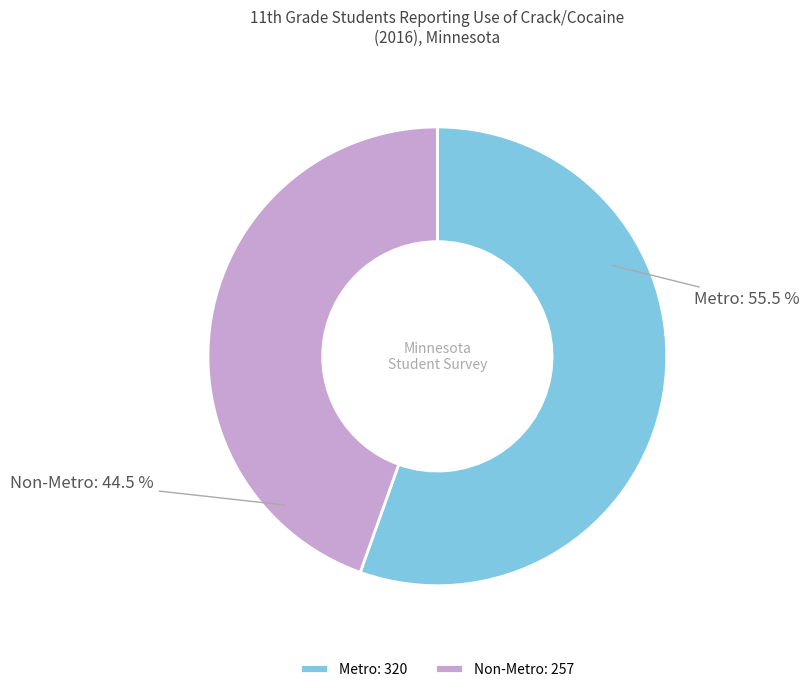

The Metro slice represents 49% of the pie. True or false?

False